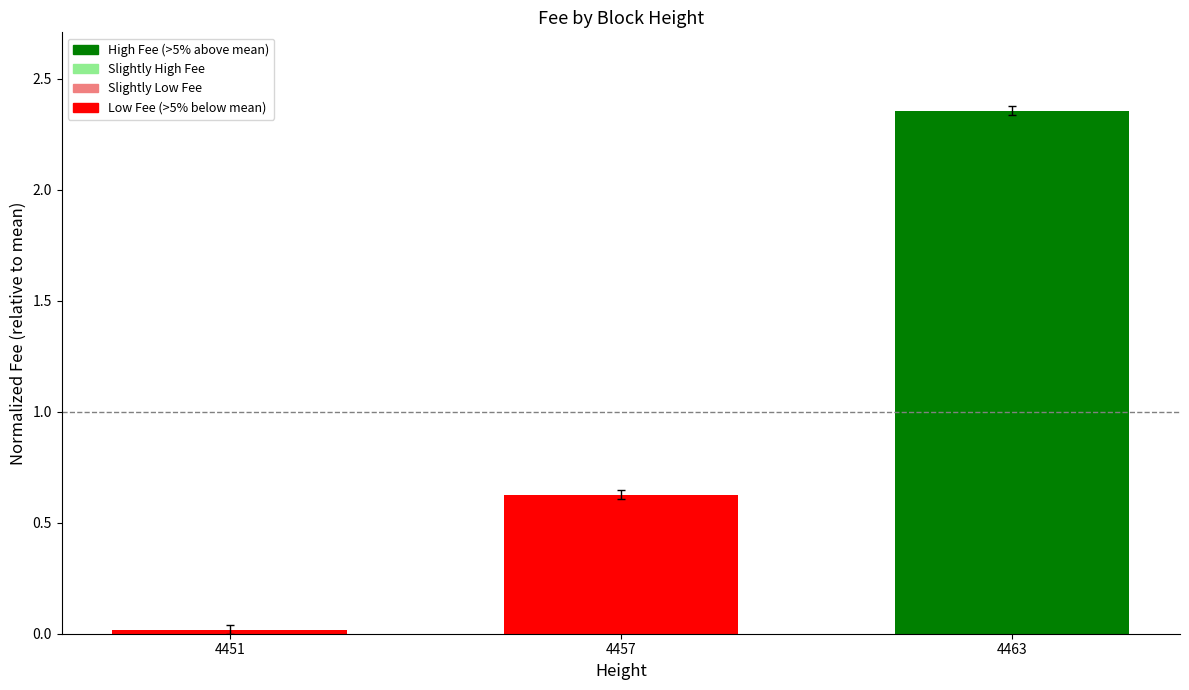

List the labels in order of value, largest first.

4463, 4457, 4451